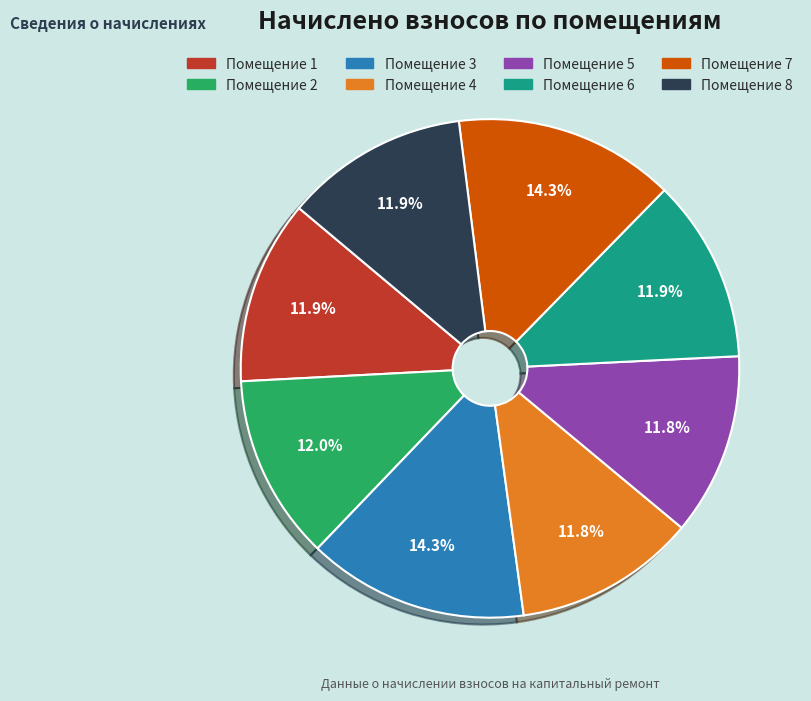

Does any single category account for the majority?

No